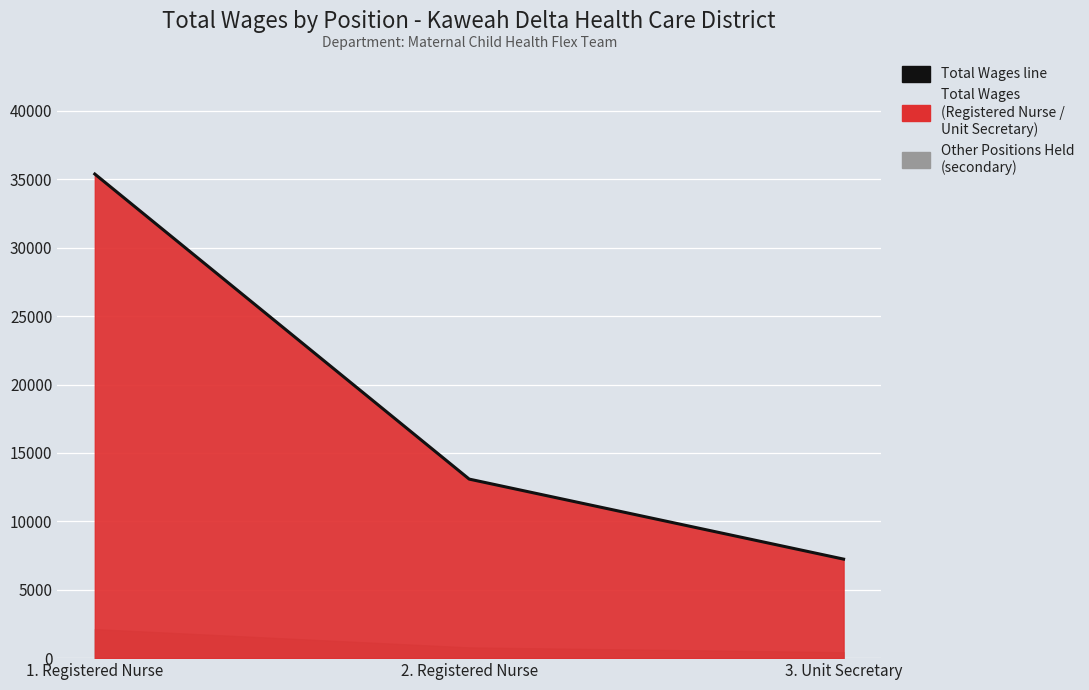

Rank the categories by value from lowest to highest.

3. Unit Secretary, 2. Registered Nurse, 1. Registered Nurse